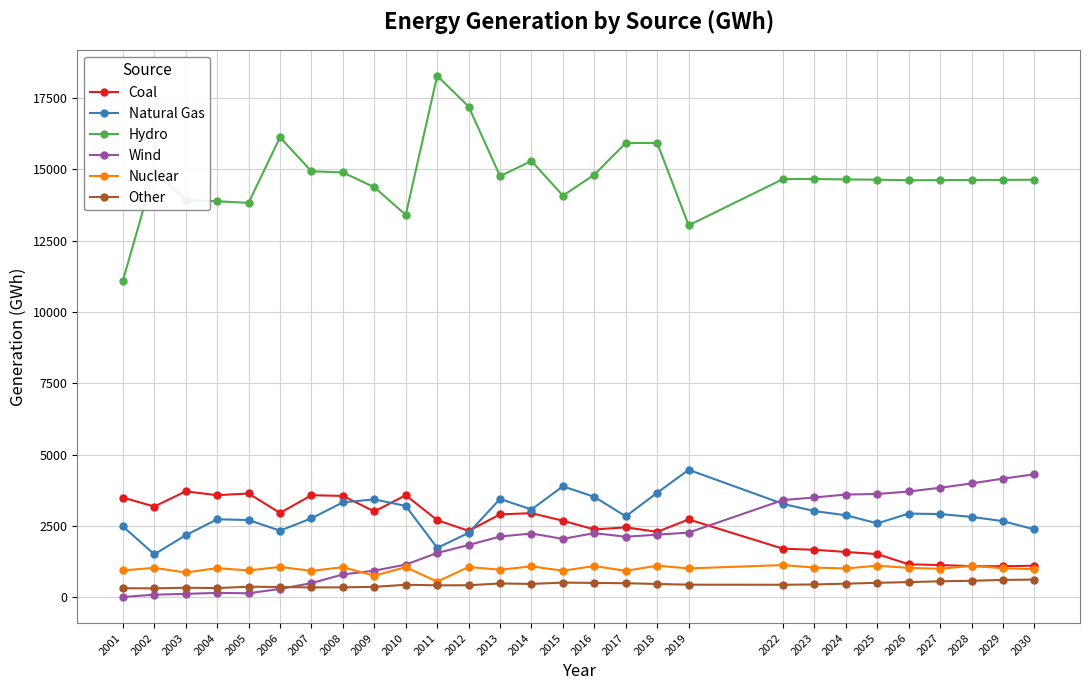

What is the value of the Nuclear point at the 4th from the left?

1022.5